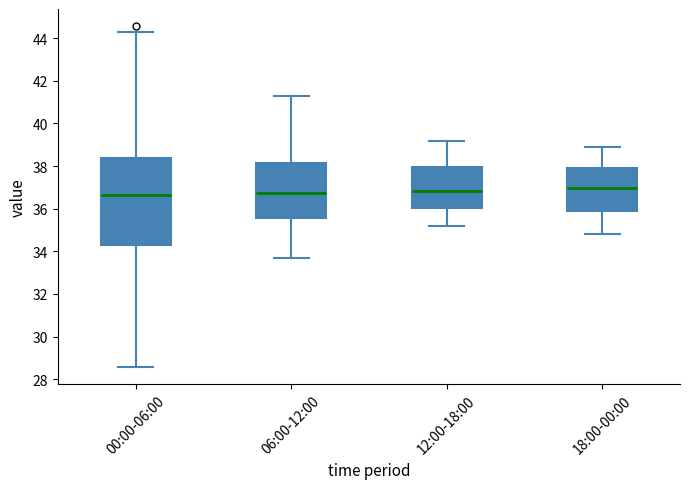

Where does the upper whisker of the box for 12:00-18:00 end on the y-axis? The values are not printed on the chart, so give them approximately, as read against the axis.

39.2